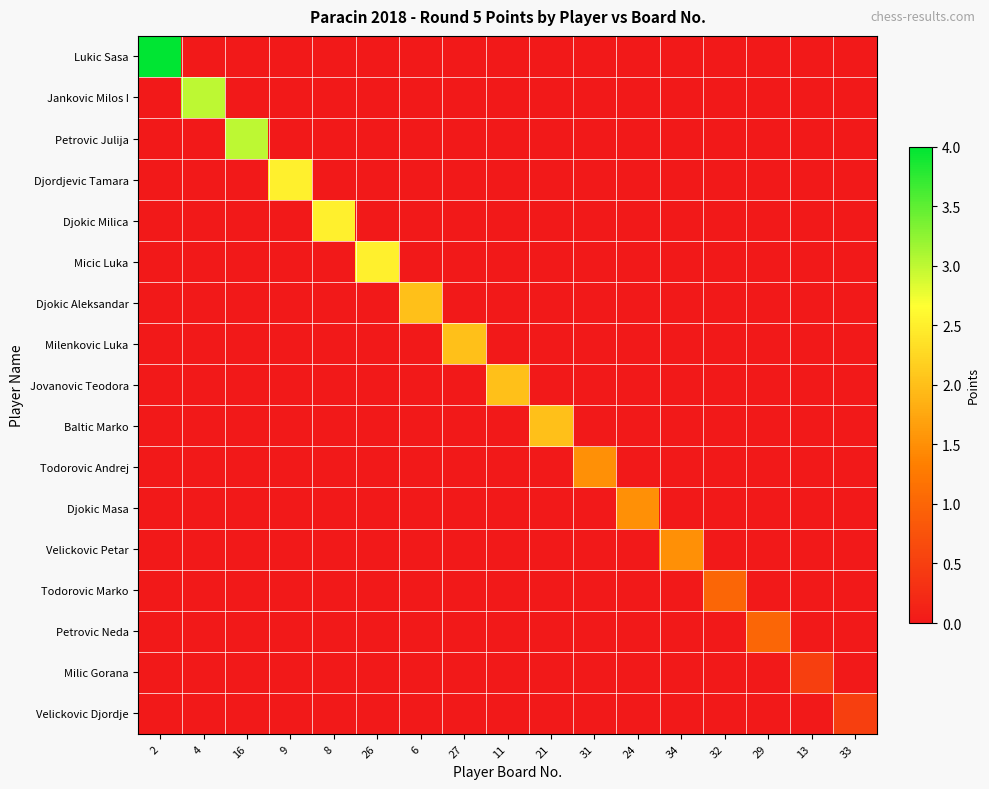

What is the difference between the highest and lowest values at 27?

2.0